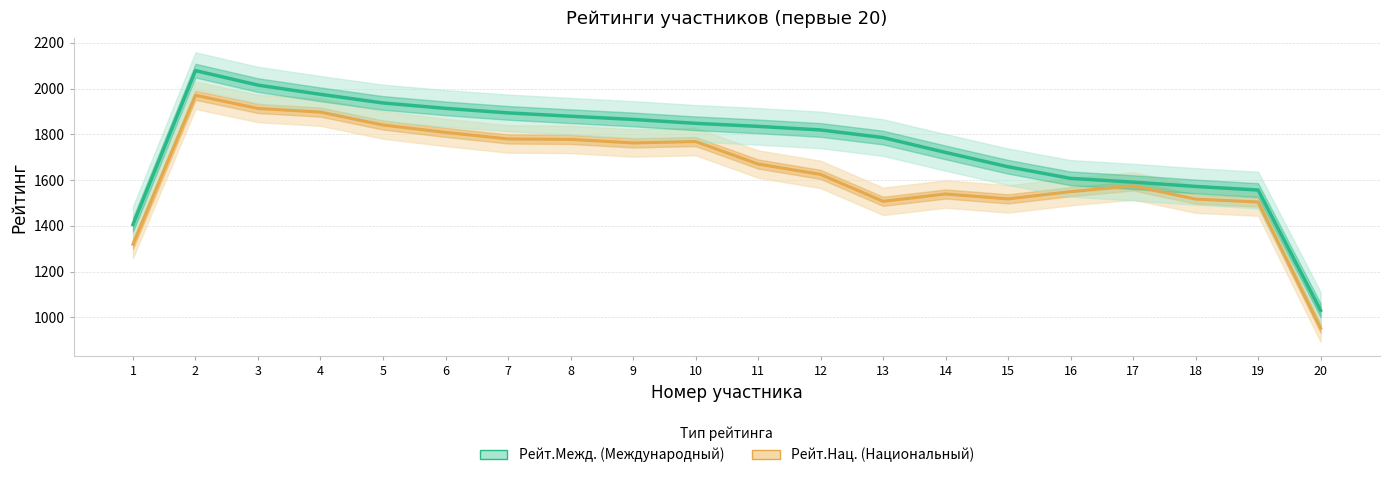

Which category has the highest value in the Рейт.Межд. series?

2